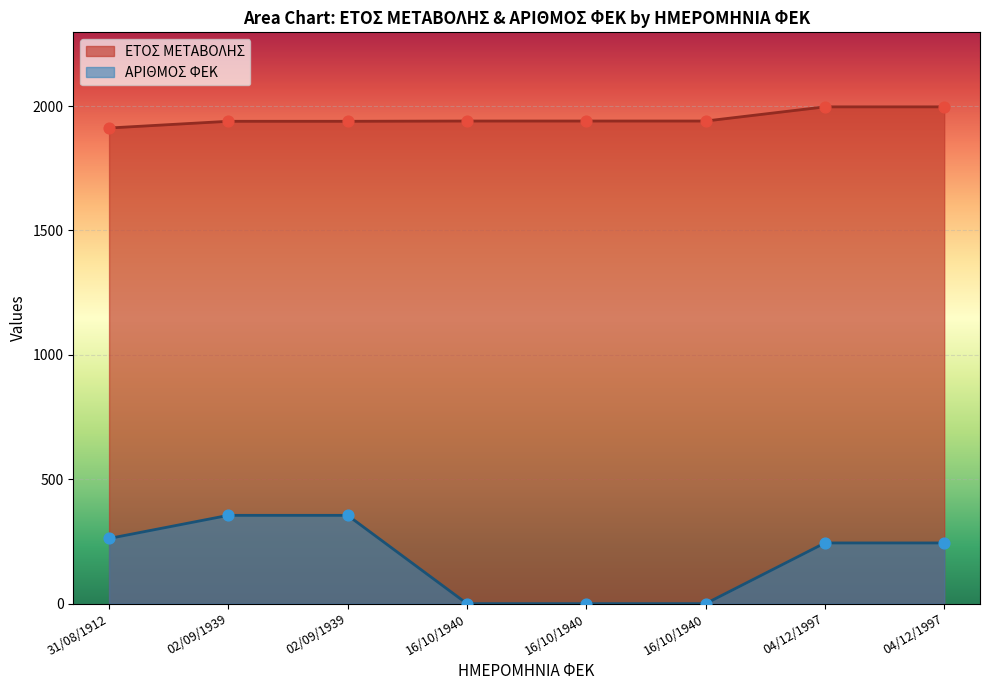

What are all the series names shown in the legend?

ΕΤΟΣ ΜΕΤΑΒΟΛΗΣ, ΑΡΙΘΜΟΣ ΦΕΚ